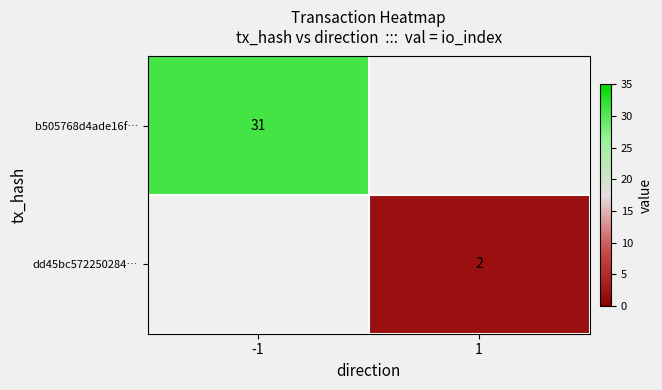

The value of dd45bc572250284… at 1 is 2. True or false?

True